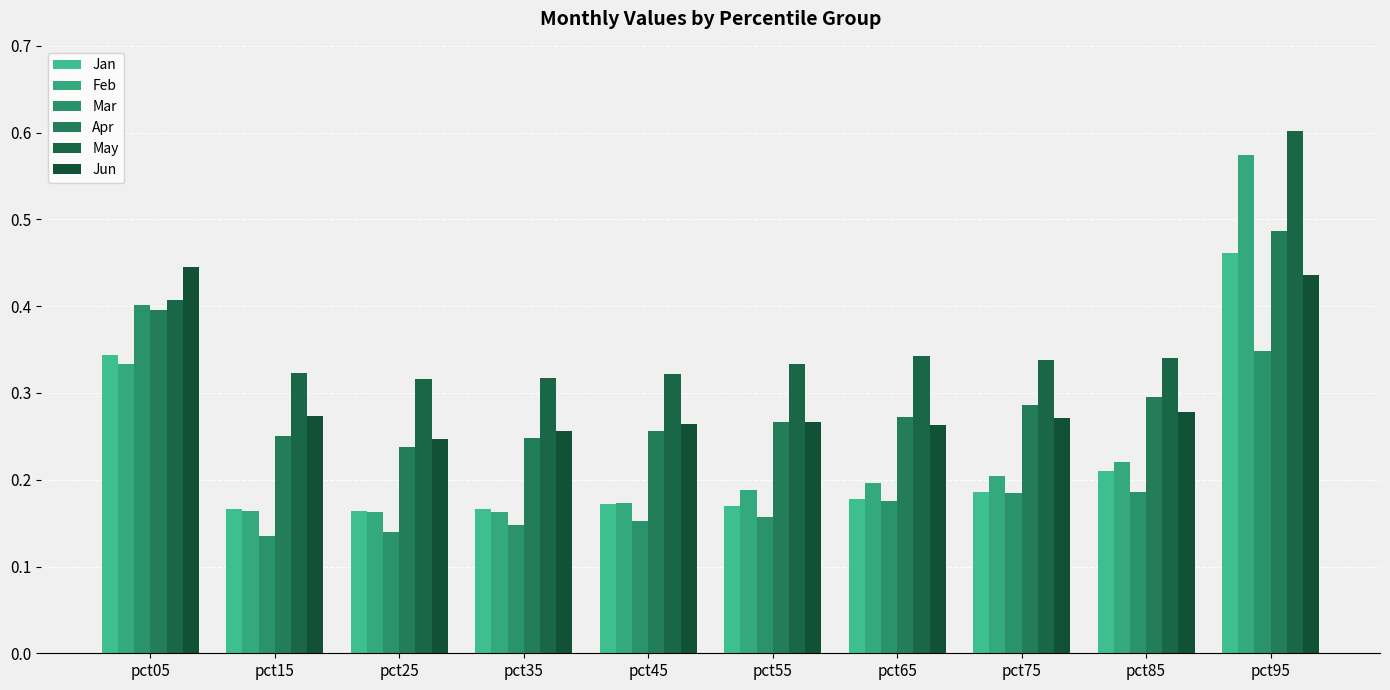

At which category is the sum across all series the highest?

pct95